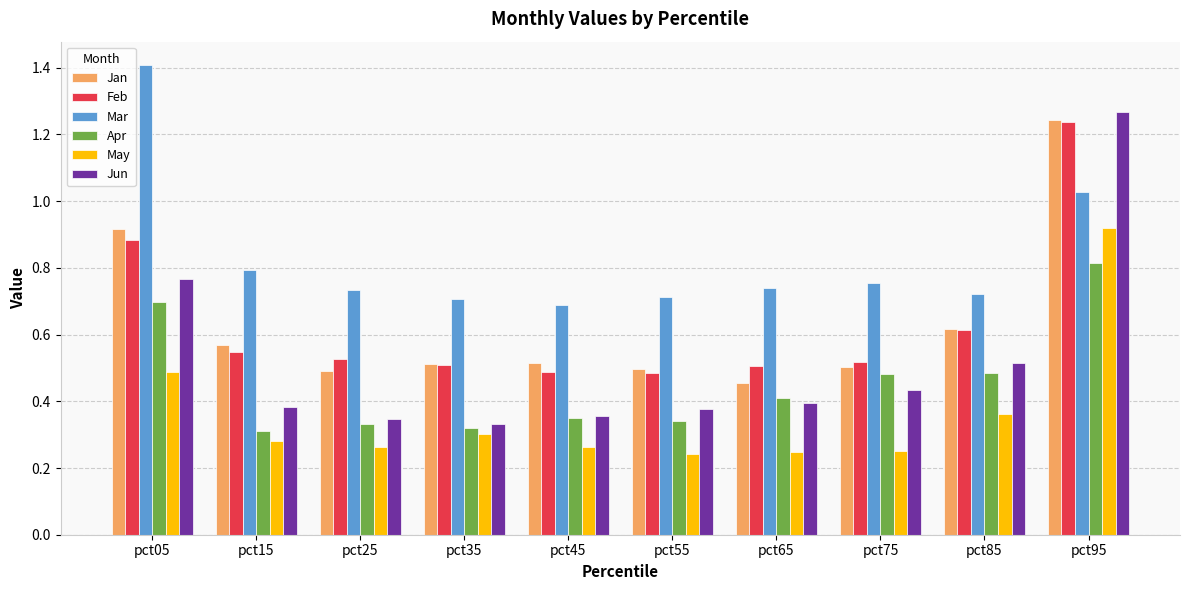

What is the sum of the Mar values at pct35 and pct45?

1.4